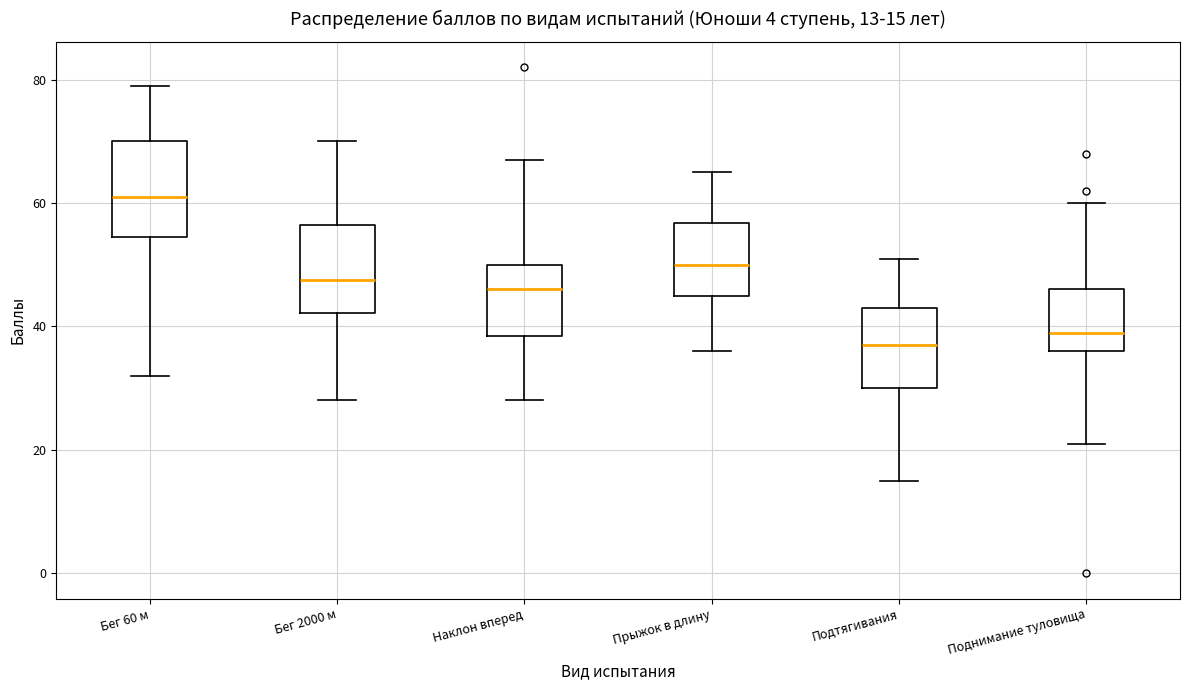

Which box has the lowest median line?

Подтягивания